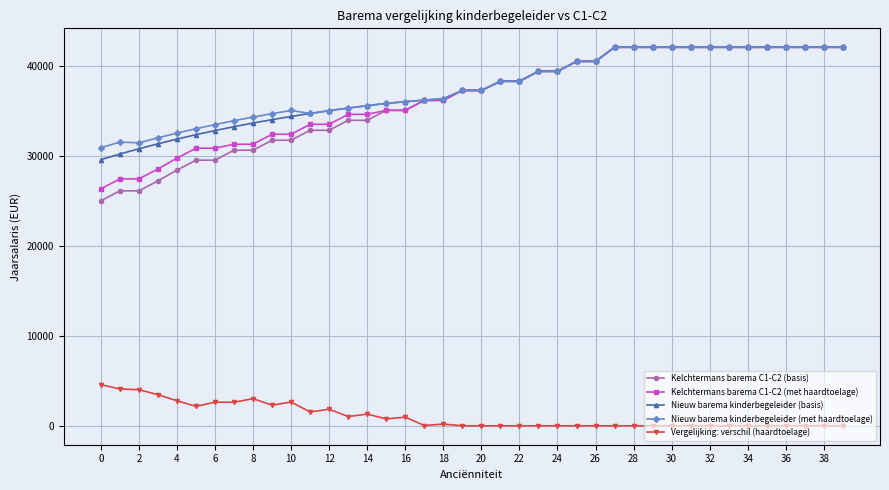

True or false: Vergelijking: verschil (haardtoelage) and Nieuw barema kinderbegeleider (met haardtoelage) intersect in this chart.

False